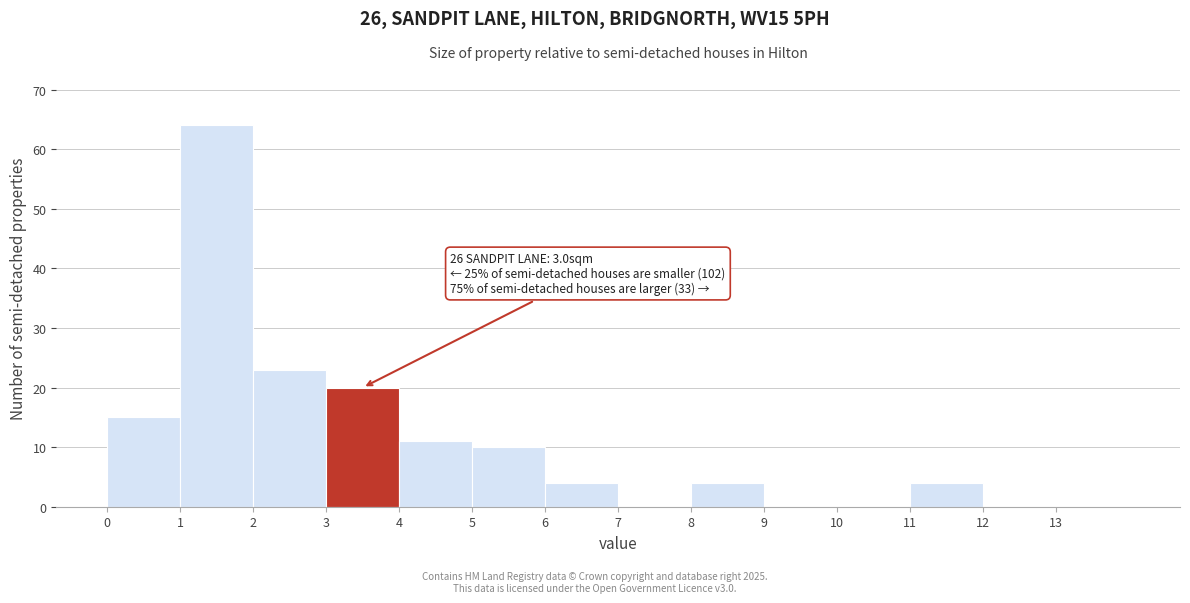

Which range on the x-axis has the tallest bar?

1 to 2